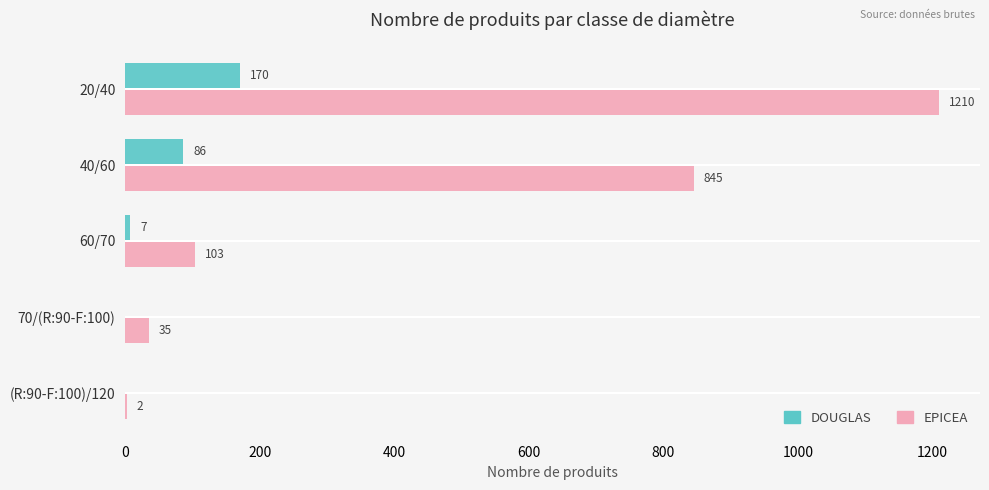

Count the number of data series in this chart.

2